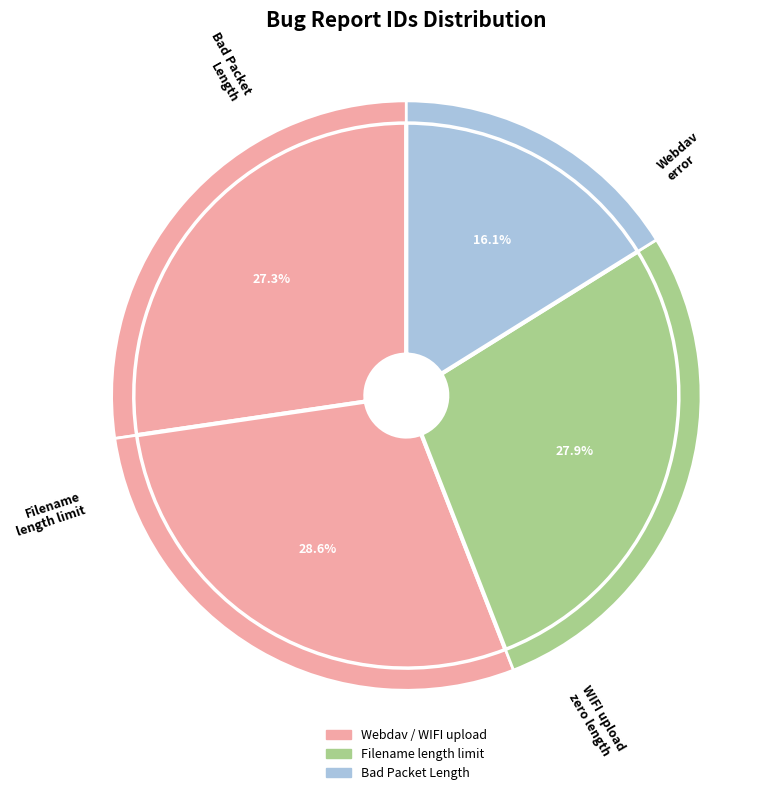

What is the change in value from Upload of file over WIFI results in zero length to Bad Packet Length or Corrupted MAC?

-5654